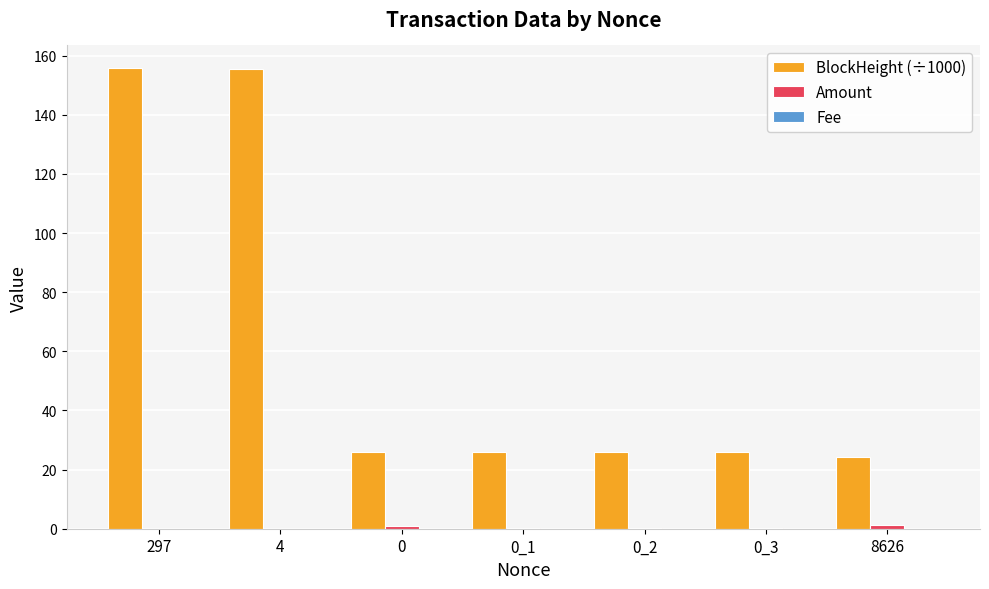

What is the maximum value shown in the chart?

155.7